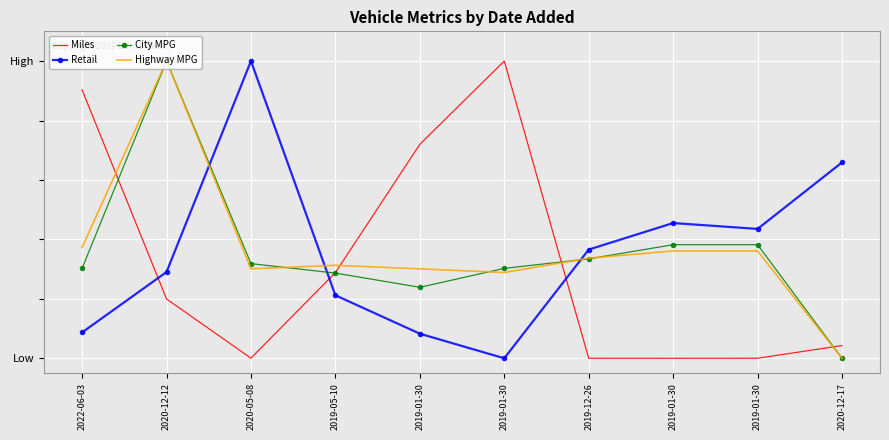

What is the difference between the highest and lowest values at 2022-06-03?

81.6